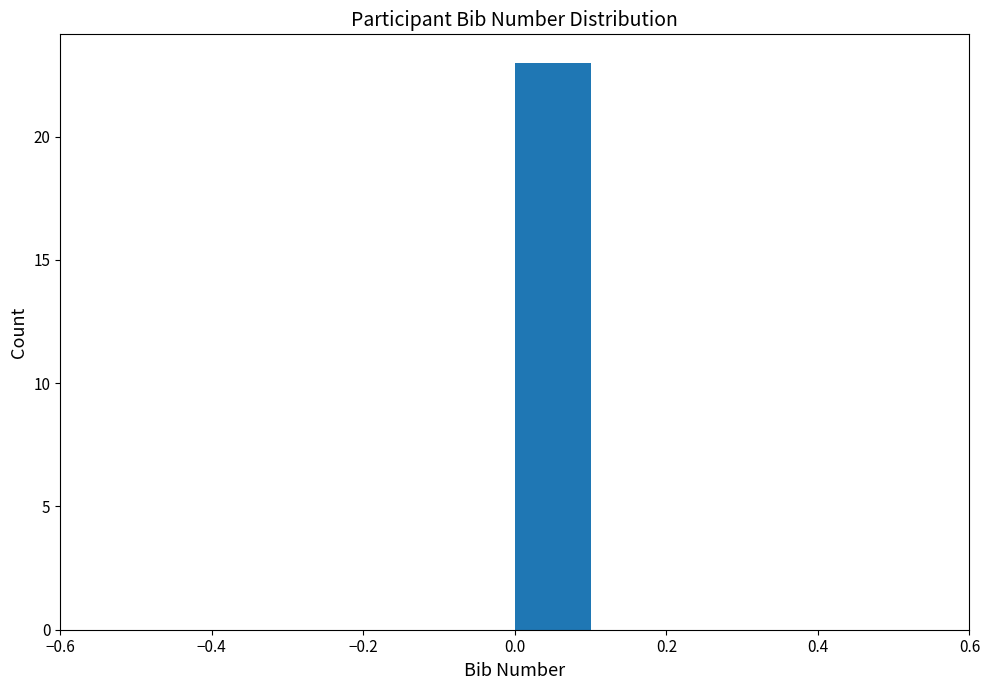

Reading left to right, list every bar in this chart as the range it spans on the x-axis followed by its height. The values are not printed on the chart, so give them approximately, as read against the axis.

-0.5 to -0.4: 0
-0.4 to -0.3: 0
-0.3 to -0.2: 0
-0.2 to -0.1: 0
-0.1 to 0.0: 0
0.0 to 0.1: 23
0.1 to 0.2: 0
0.2 to 0.3: 0
0.3 to 0.4: 0
0.4 to 0.5: 0